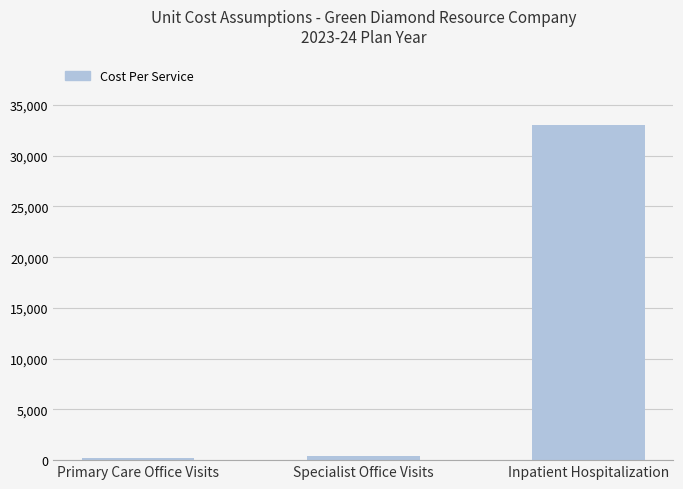

What is the change in value from Specialist Office Visits to Inpatient Hospitalization?

+32635